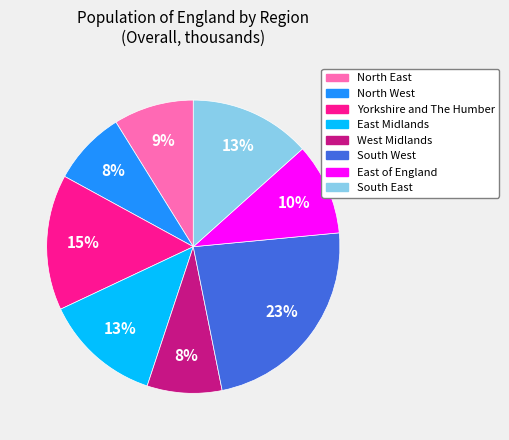

To the nearest percent, what is the average slice percentage?

12%